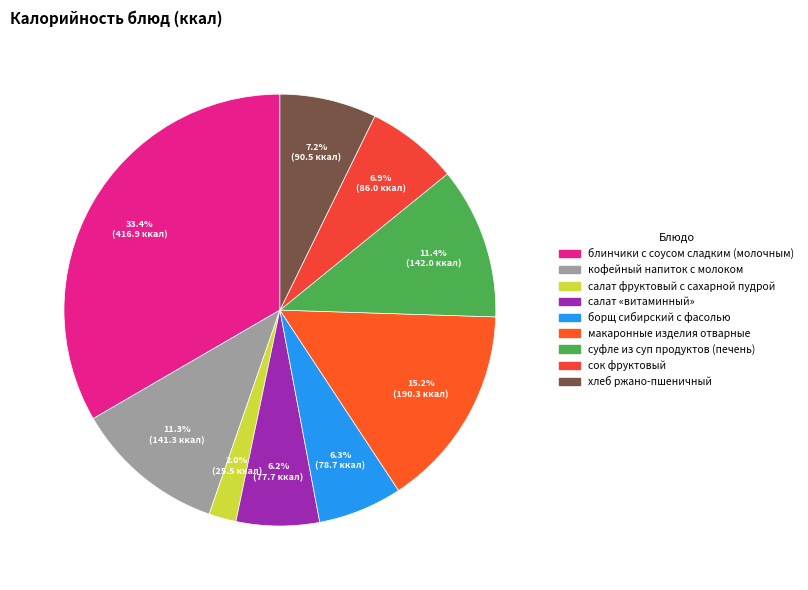

Does блинчики с соусом сладким (молочным) account for over 50% of the chart?

No